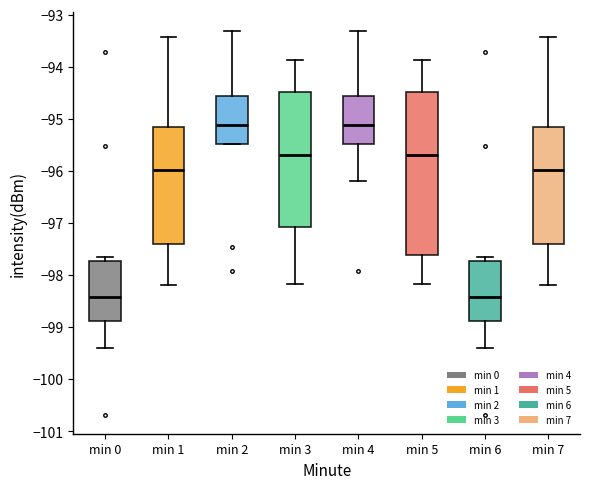

Comparing the boxes themselves (not the whiskers), which one is the tallest?

min 5